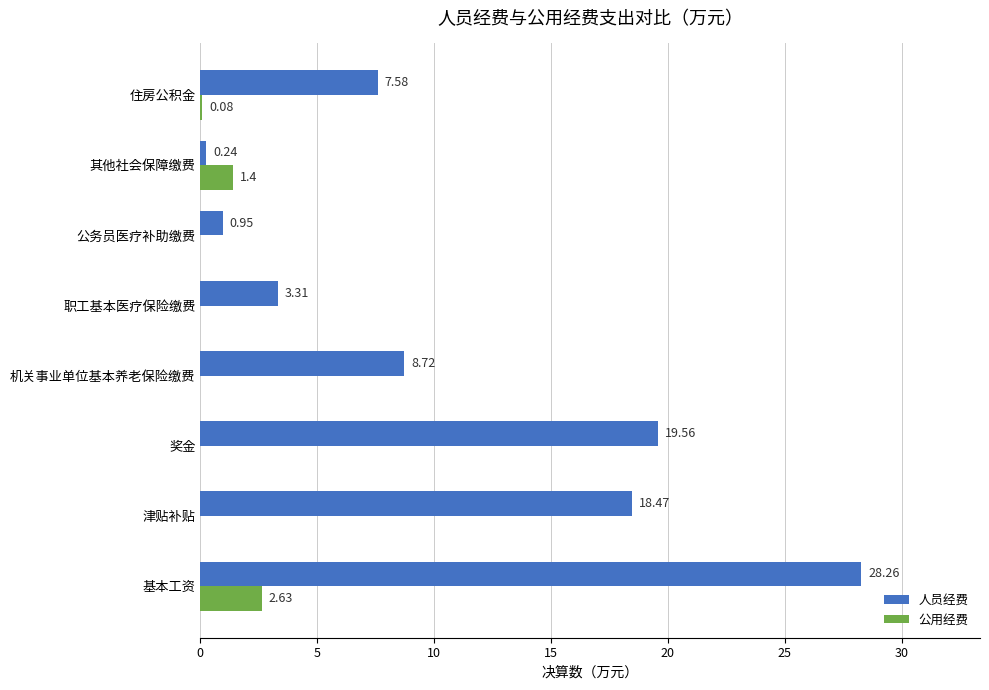

Which series has the largest total across all categories?

人员经费